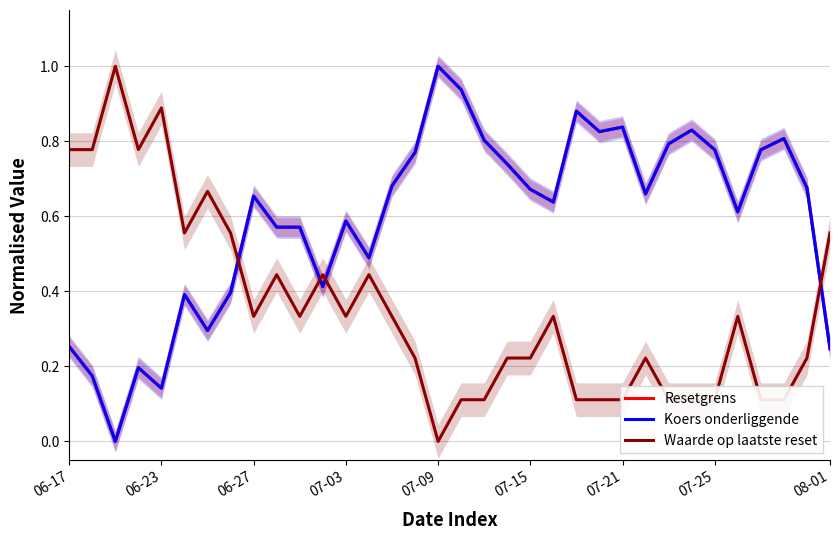

Reading left to right, transcribe all the data shown in this chart.

Resetgrens: 0.3	0.2	0.0	0.2	0.1	0.4	0.3	0.4	0.7	0.6	0.6	0.4	0.6	0.5	0.7	0.8	1.0	0.9	0.8	0.7	0.7	0.6	0.9	0.8	0.8	0.7	0.8	0.8	0.8	0.6	0.8	0.8	0.7	0.2
Koers onderliggende: 0.3	0.2	0.0	0.2	0.1	0.4	0.3	0.4	0.7	0.6	0.6	0.4	0.6	0.5	0.7	0.8	1.0	0.9	0.8	0.7	0.7	0.6	0.9	0.8	0.8	0.7	0.8	0.8	0.8	0.6	0.8	0.8	0.7	0.2
Waarde op laatste reset: 0.8	0.8	1.0	0.8	0.9	0.6	0.7	0.6	0.3	0.4	0.3	0.4	0.3	0.4	0.3	0.2	0.0	0.1	0.1	0.2	0.2	0.3	0.1	0.1	0.1	0.2	0.1	0.1	0.1	0.3	0.1	0.1	0.2	0.6